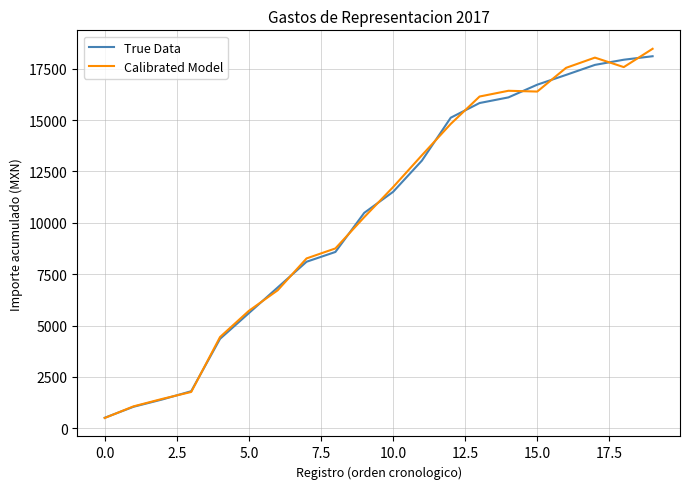

What is the minimum value for Calibrated Model?

501.5